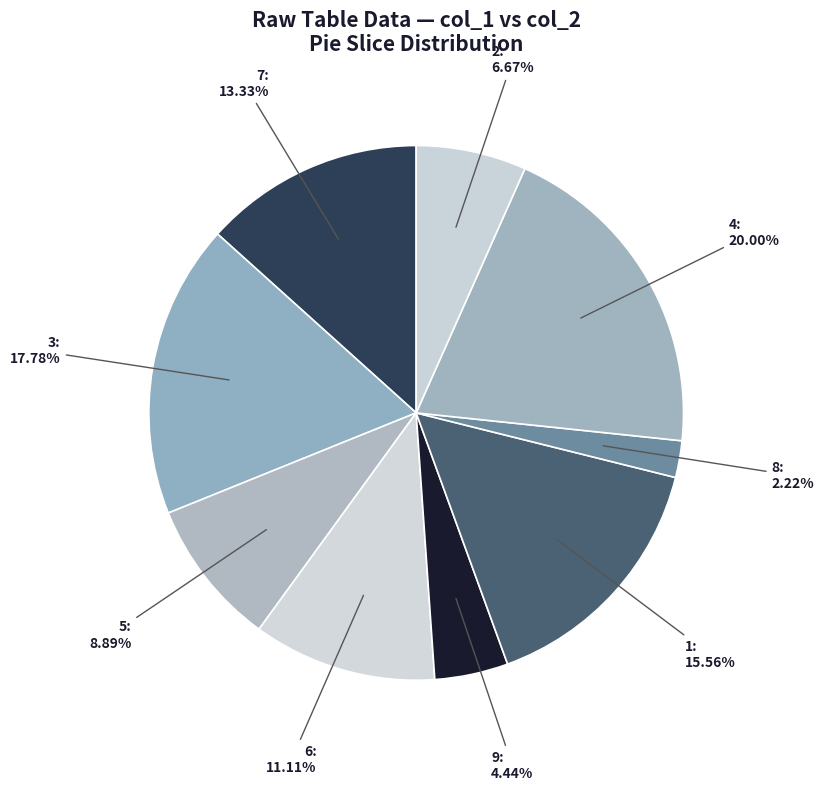

Between 2 and 7, which is larger?

7